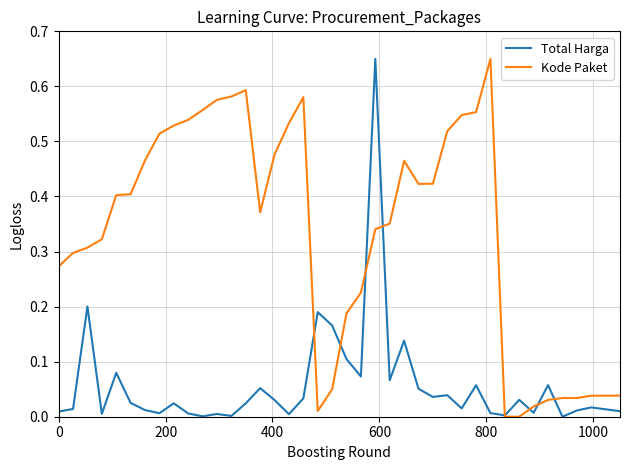

List the series in order of their overall mean, lowest first.

Total Harga, Kode Paket